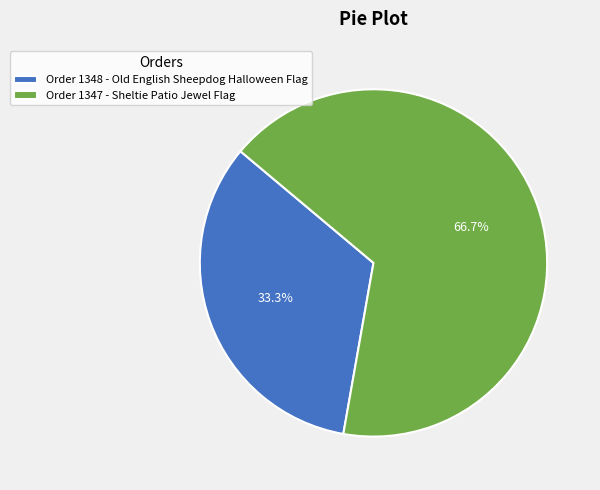

To the nearest percent, what percentage of the pie is Order 1348 - Old English Sheepdog Halloween Flag?

33%